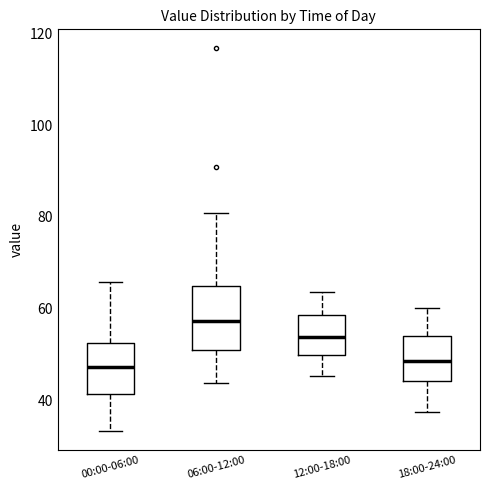

Reading left to right, transcribe this box plot: for each box, give where its median line is, the range the box spans, and where its two whiskers end, as read against the y-axis. The values are not printed on the chart, so give them approximately, as read against the axis.

00:00-06:00: median 48, box 42 to 52, whiskers 34 to 66
06:00-12:00: median 58, box 50 to 64, whiskers 44 to 80
12:00-18:00: median 54, box 50 to 58, whiskers 46 to 64
18:00-24:00: median 48, box 44 to 54, whiskers 38 to 60